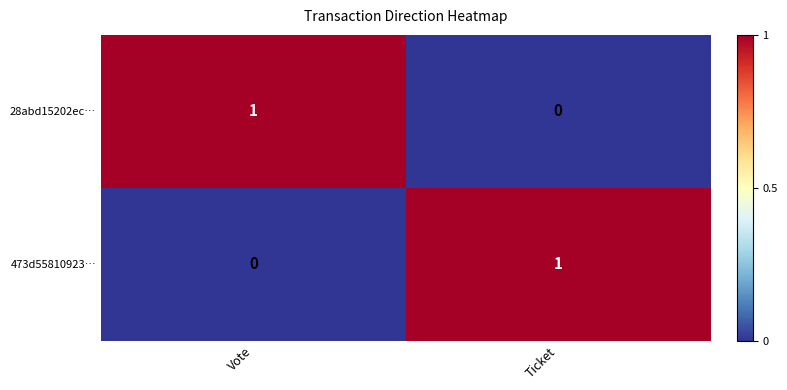

What is the difference between the highest and lowest values at Ticket?

1